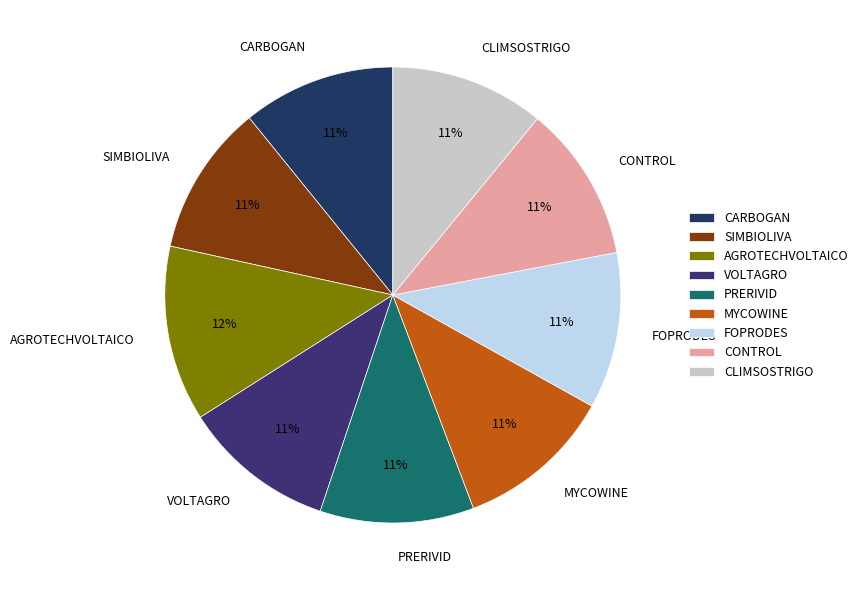

Which category has the biggest portion of the pie?

AGROTECHVOLTAICO